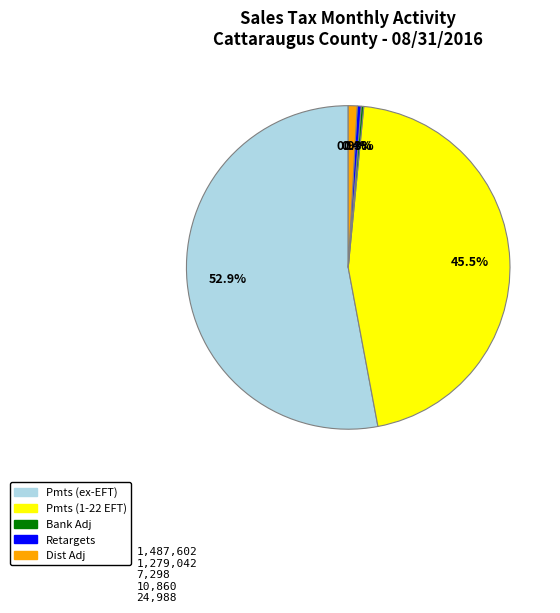

Is there any slice that represents more than half of the pie?

Yes